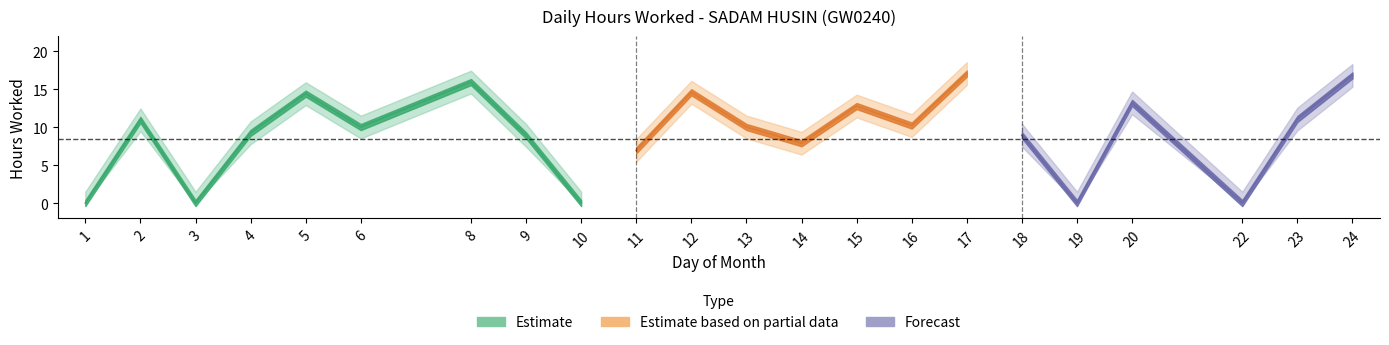

At which category is the sum across all series the highest?

17